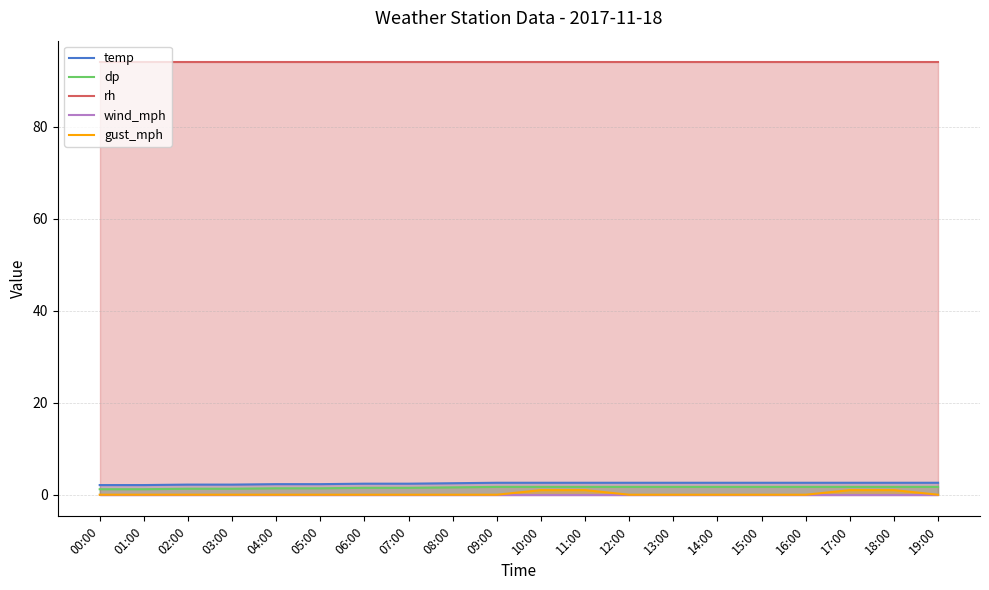

Reading left to right, extract all data points from this chart.

temp: 2.1	2.1	2.2	2.2	2.3	2.3	2.4	2.4	2.5	2.6	2.6	2.6	2.6	2.6	2.6	2.6	2.6	2.6	2.6	2.6
dp: 1.2	1.2	1.3	1.3	1.4	1.4	1.5	1.5	1.6	1.7	1.7	1.7	1.7	1.7	1.7	1.7	1.7	1.7	1.7	1.7
rh: 94.0	94.0	94.0	94.0	94.0	94.0	94.0	94.0	94.0	94.0	94.0	94.0	94.0	94.0	94.0	94.0	94.0	94.0	94.0	94.0
wind_mph: 0.0	0.0	0.0	0.0	0.0	0.0	0.0	0.0	0.0	0.0	0.0	0.0	0.0	0.0	0.0	0.0	0.0	0.0	0.0	0.0
gust_mph: 0.0	0.0	0.0	0.0	0.0	0.0	0.0	0.0	0.0	0.0	1.0	1.0	0.0	0.0	0.0	0.0	0.0	1.0	1.0	0.0